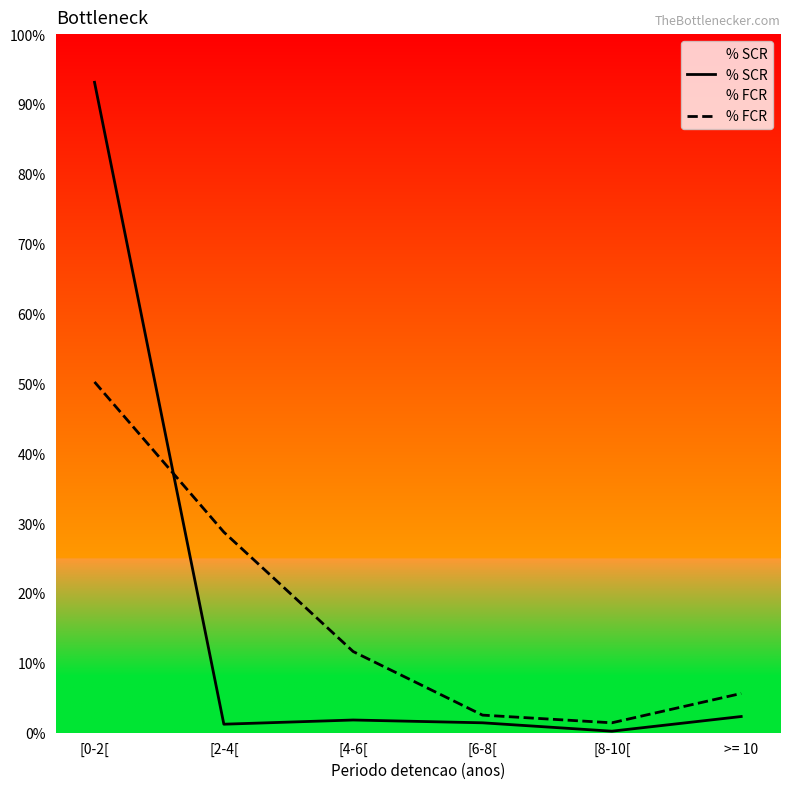

What is the sum of the % FCR values at [2-4[ and [8-10[?

30.1